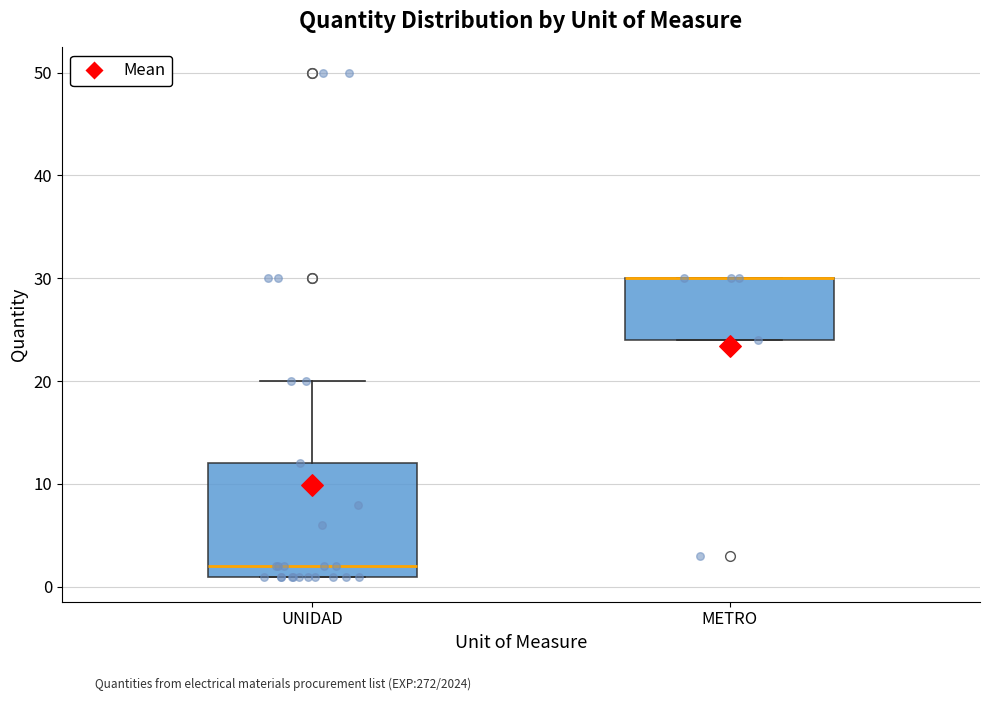

Where is the upper edge of the box for METRO on the y-axis? The values are not printed on the chart, so give them approximately, as read against the axis.

30